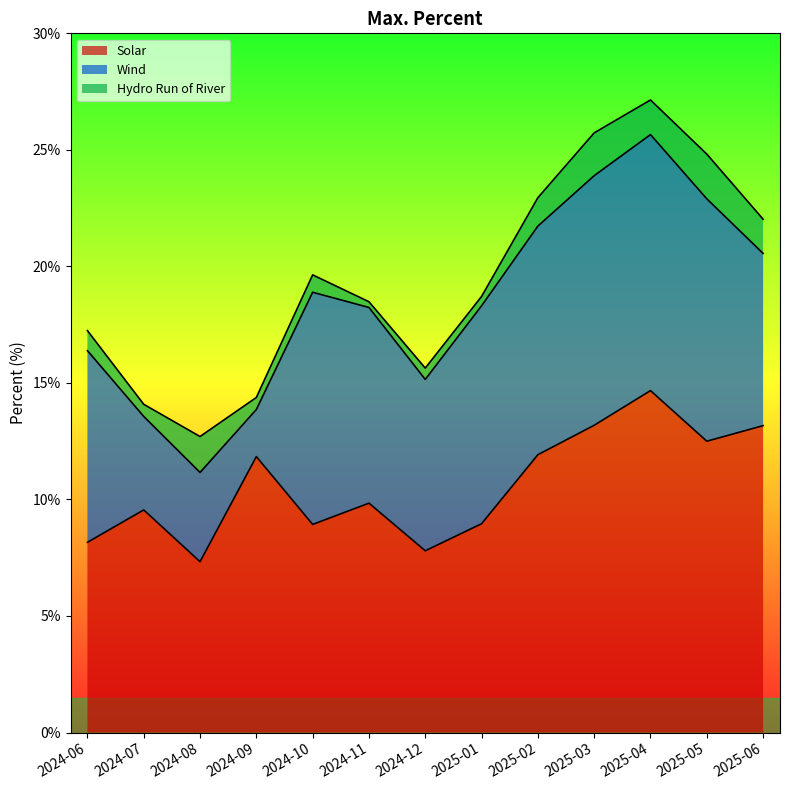

Where is the first local minimum for Hydro Run of River?

2024-07